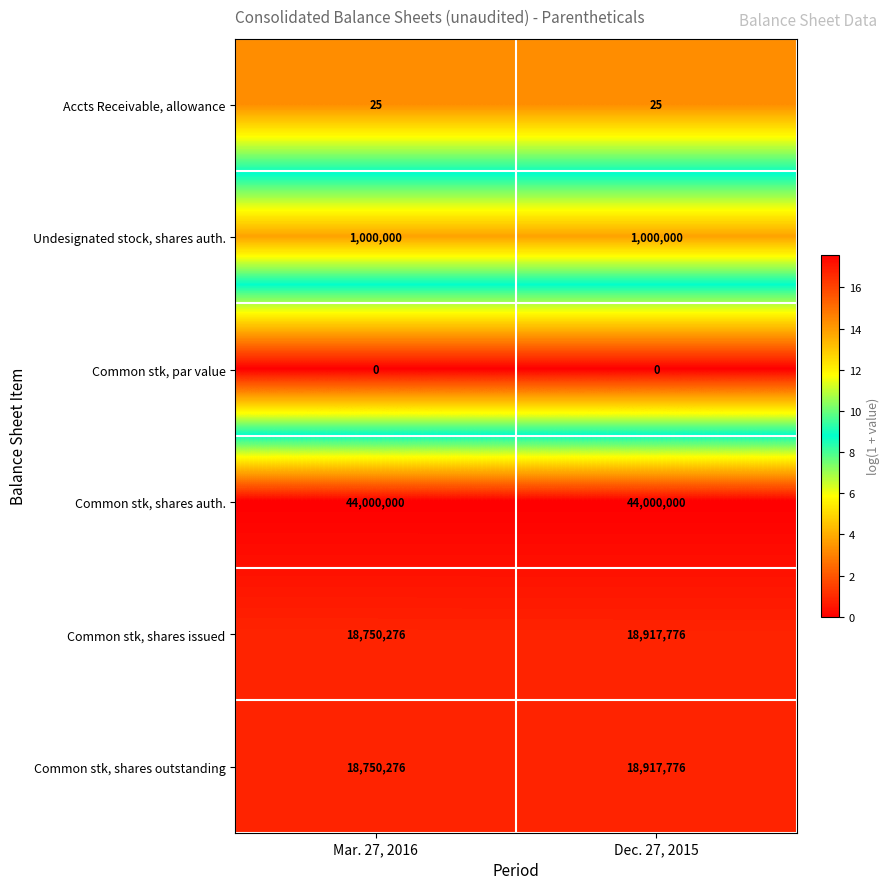

What is the difference between the highest and lowest values at Dec. 27, 2015?

44000000